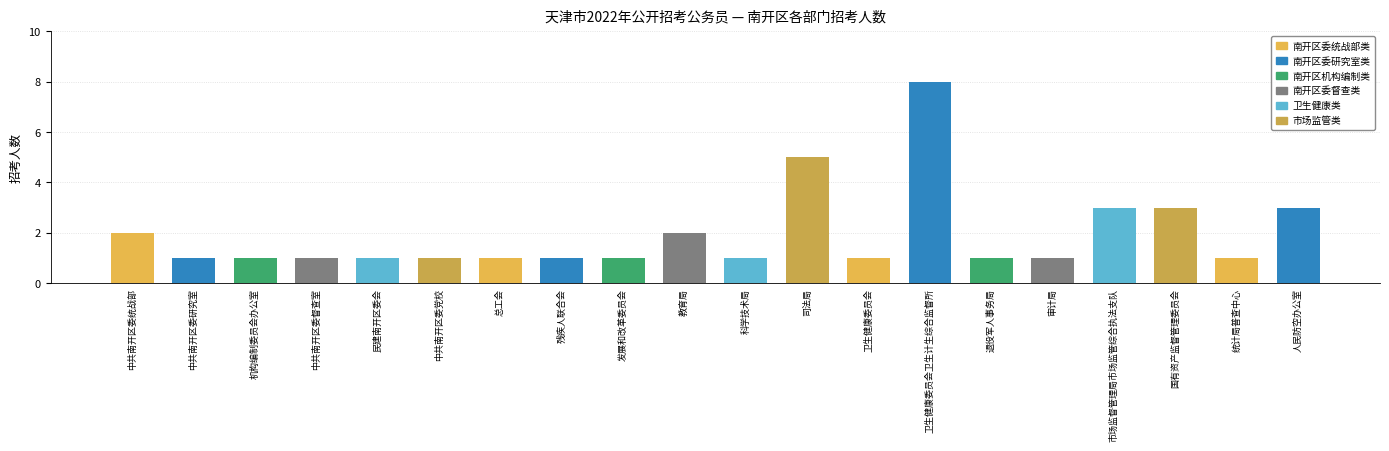

The value at 人民防空办公室 is 2. True or false?

False